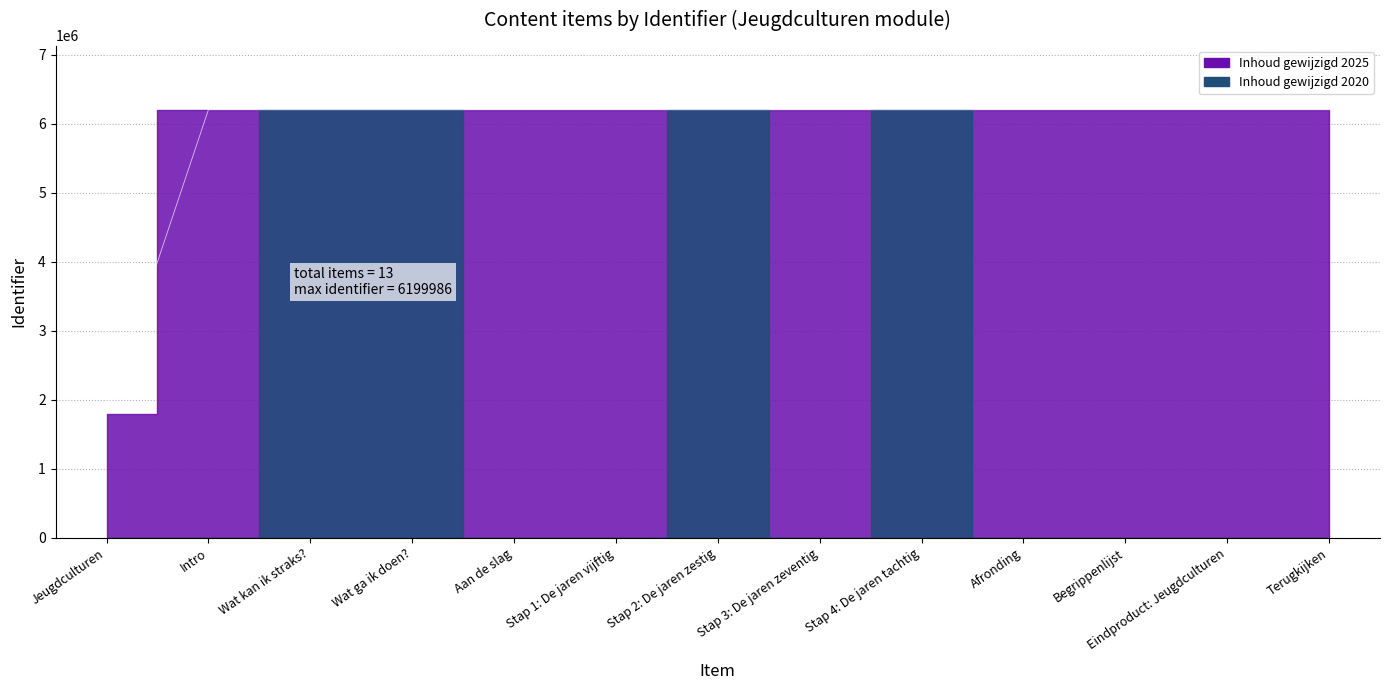

Does the chart have visible grid lines?

Yes